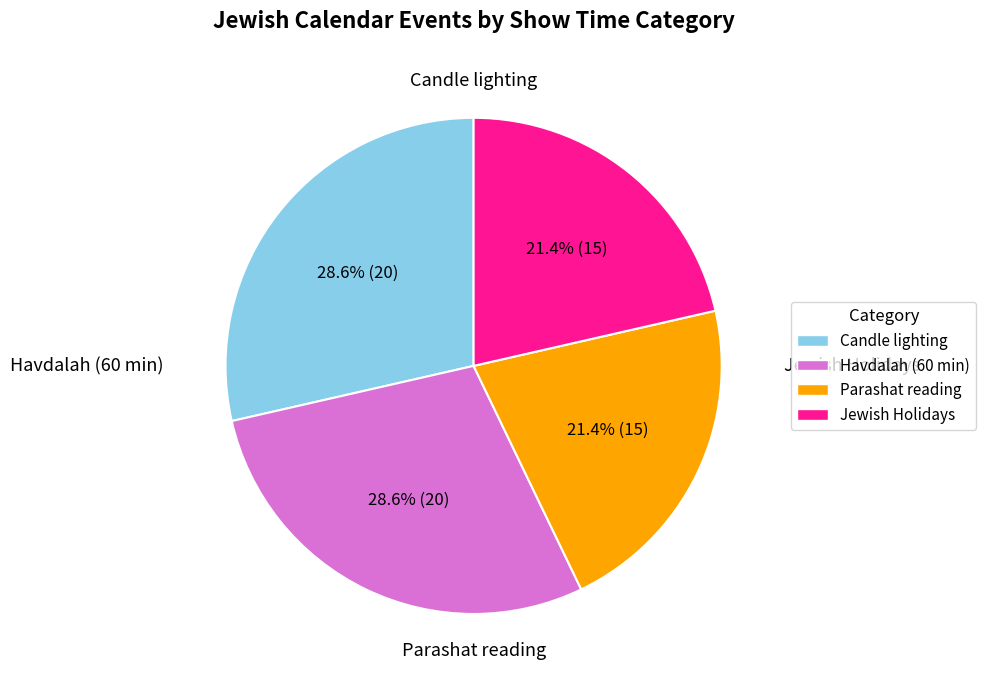

What portion of the pie excludes Jewish Holidays?

78.6%